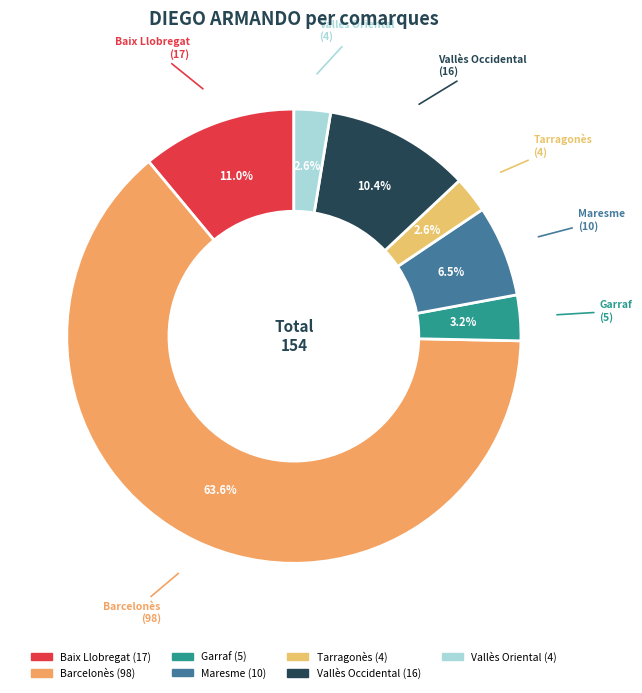

Which category has the biggest portion of the pie?

Barcelonès